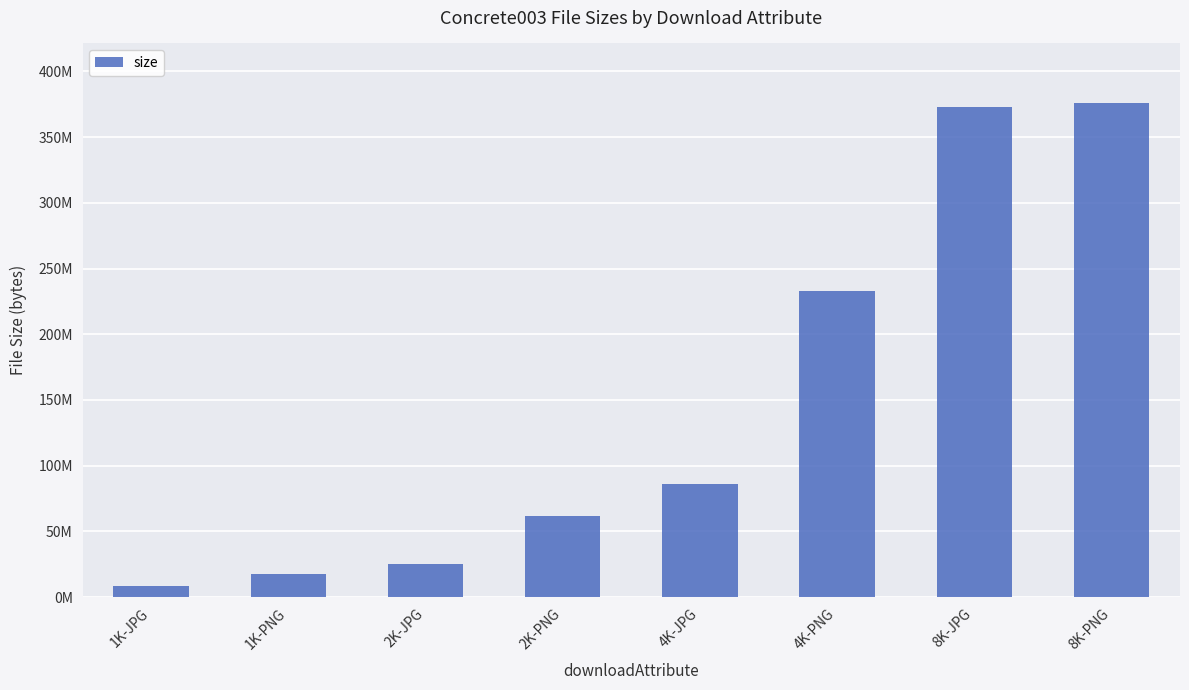

Reading right to left, transcribe all the data shown in this chart.

376199195	373063245	233204634	86309340	61833671	25005860	17292526	8304465